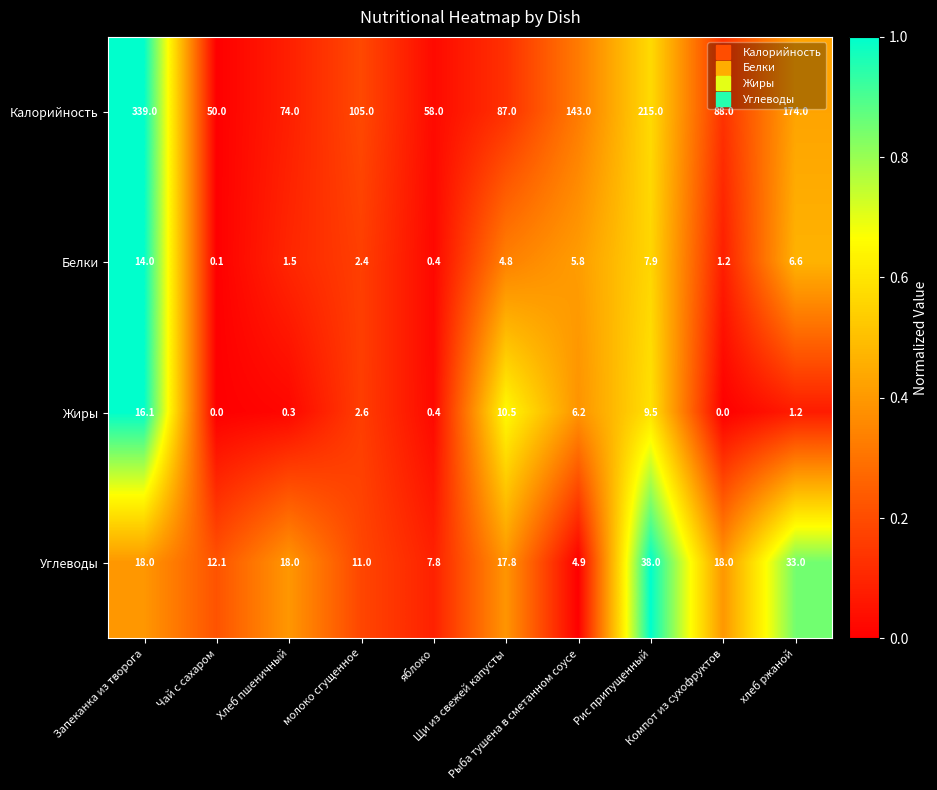

Which series has the largest range (max minus min)?

Калорийность